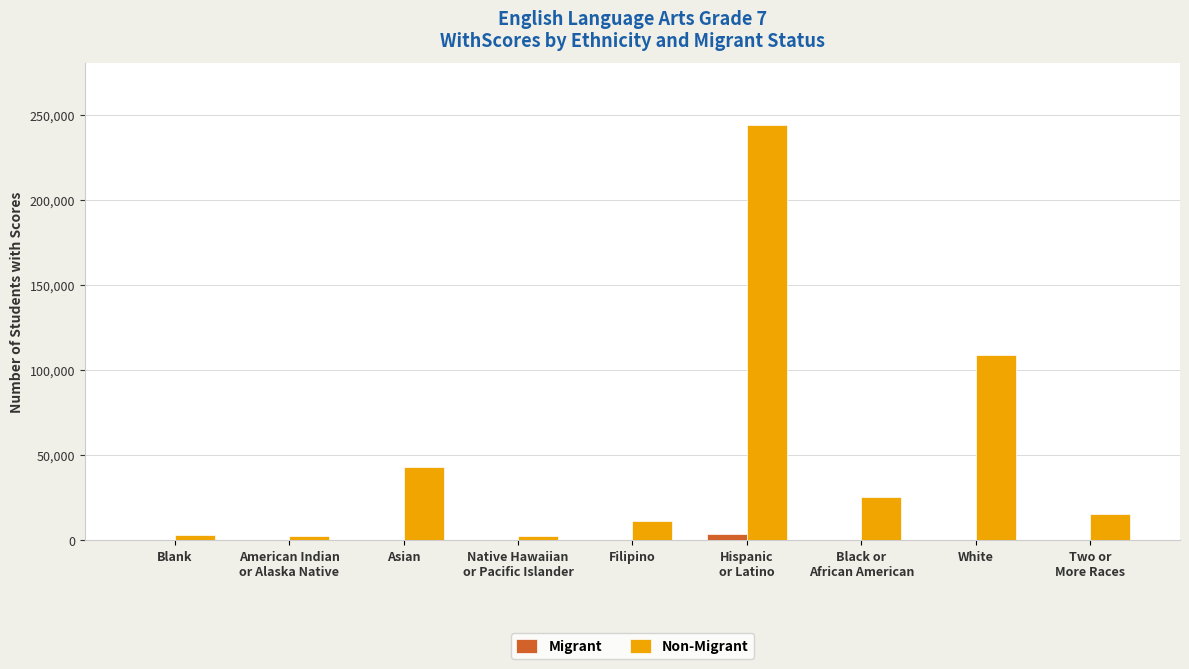

Which series has the largest total across all categories?

Non-Migrant